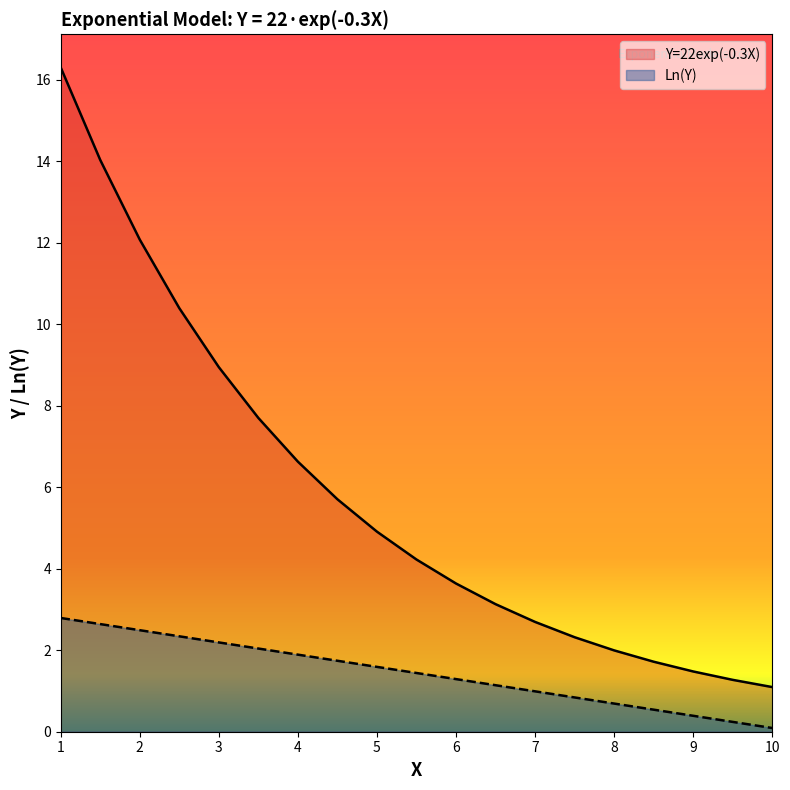

Is it true that Ln(Y) equals 0.4 at 9?

True